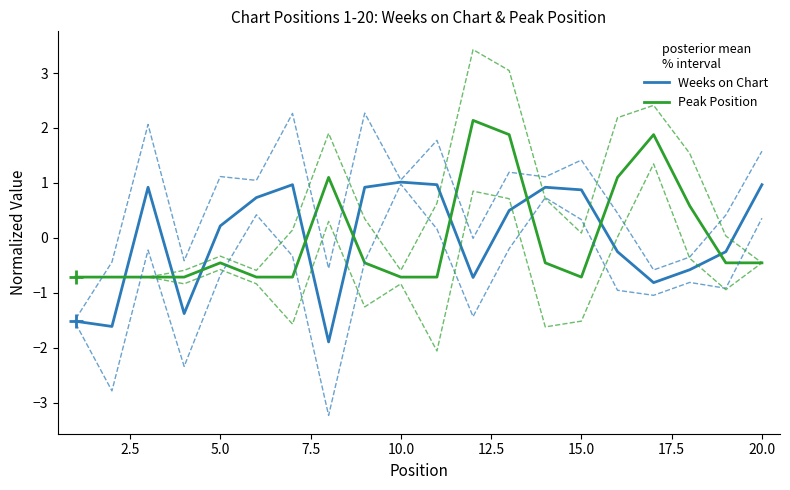

True or false: Weeks on Chart has a value of 0.2 at 5.0.

True